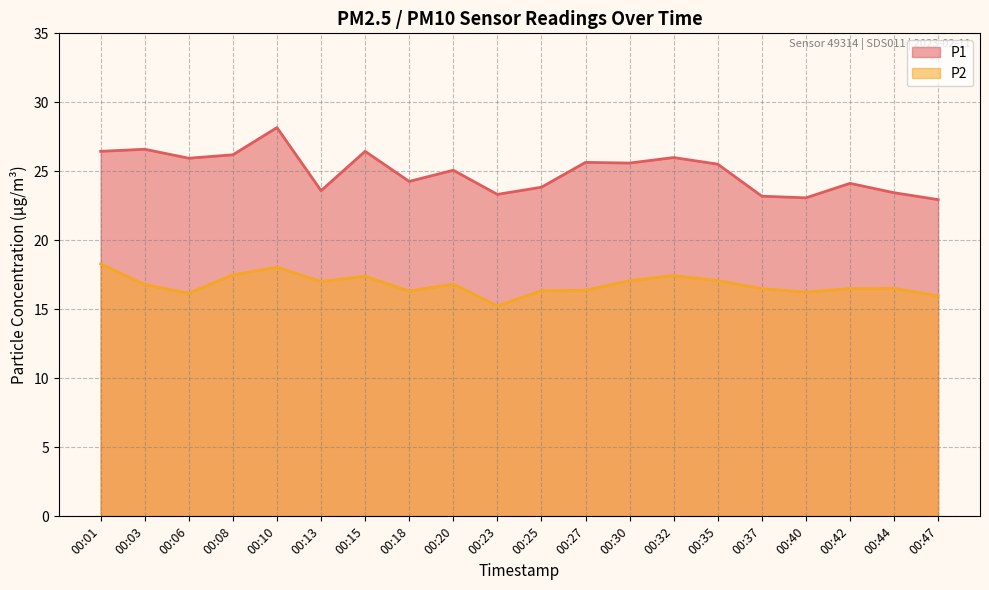

Where does the P1 series first go above 25?

00:01